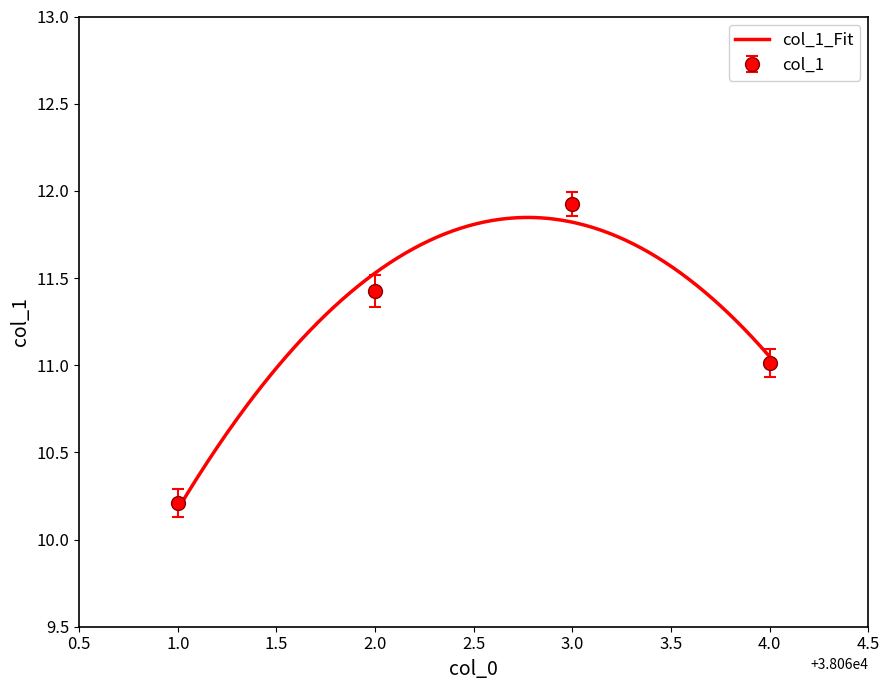

Reading left to right, extract all data points from this chart.

10.2	11.4	11.9	11.0